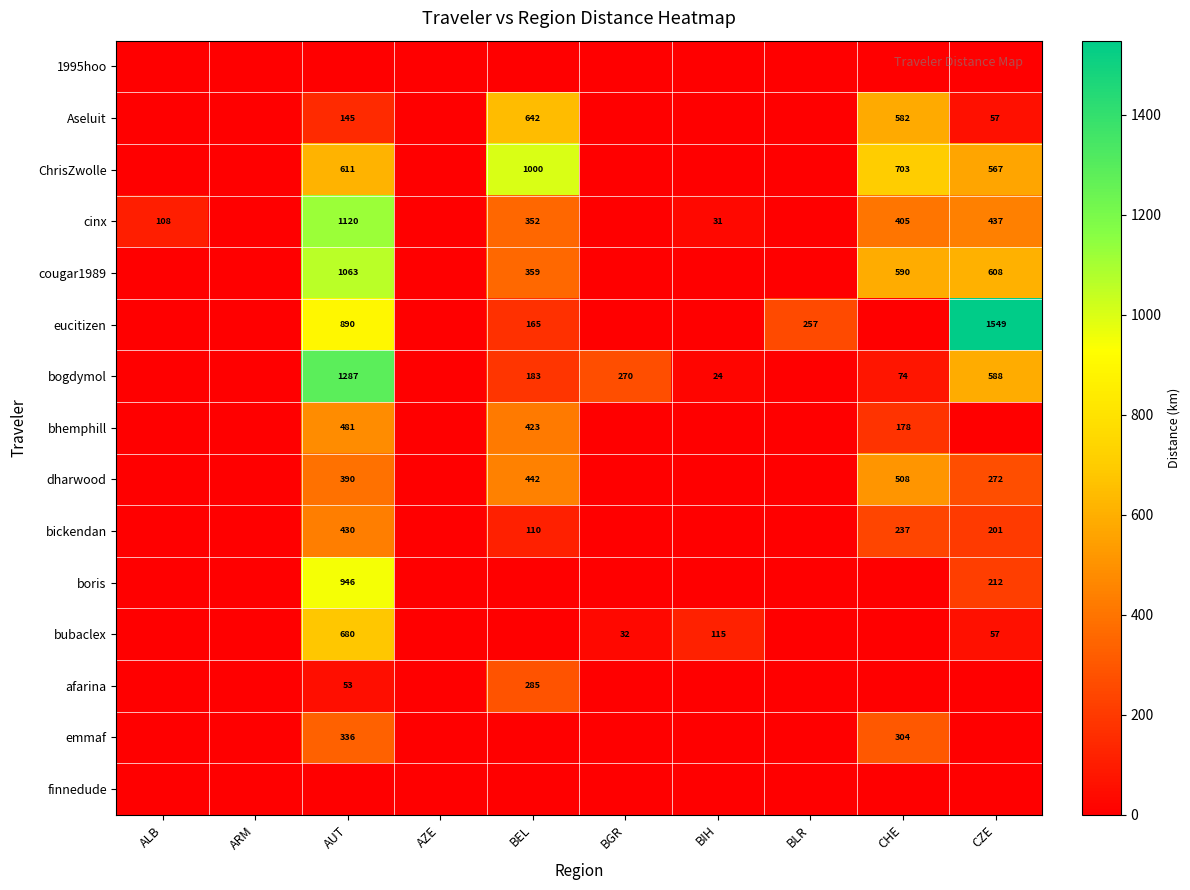

How many data points does each series have?

10